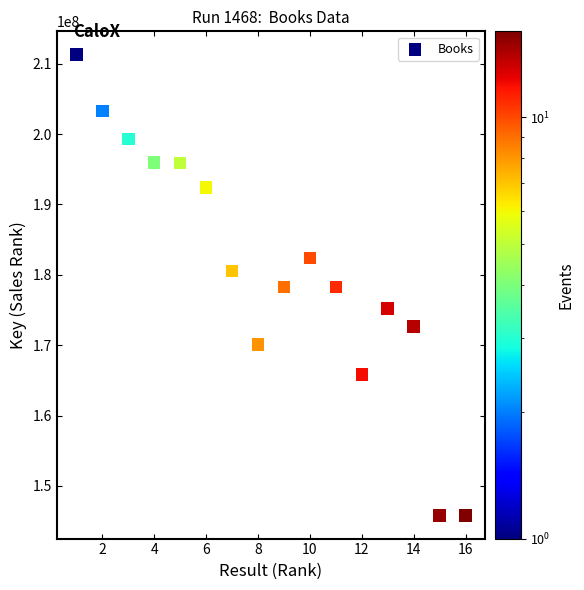

What is the range of X values (max minus min)?

15